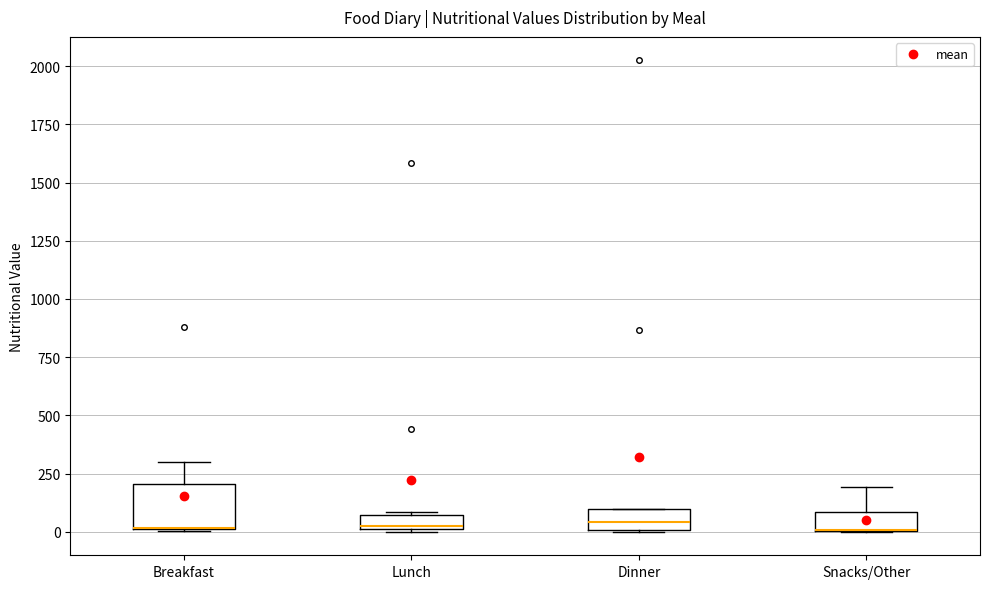

Where is the upper edge of the box for Lunch on the y-axis? The values are not printed on the chart, so give them approximately, as read against the axis.

50